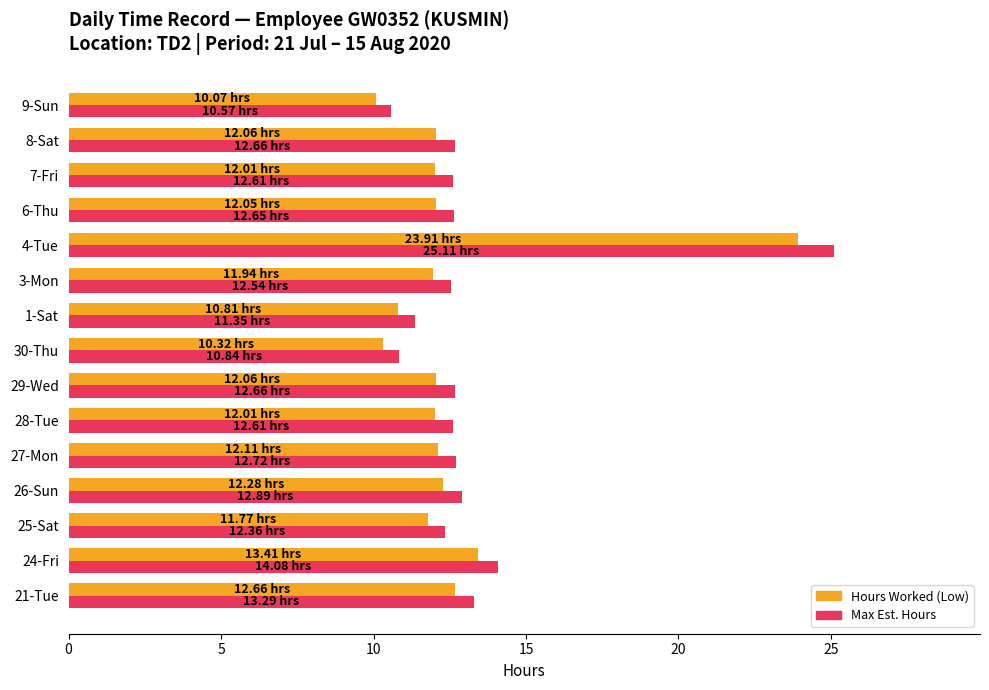

Which series changed the most between 4-Tue and 9-Sun?

Max Est. Hours